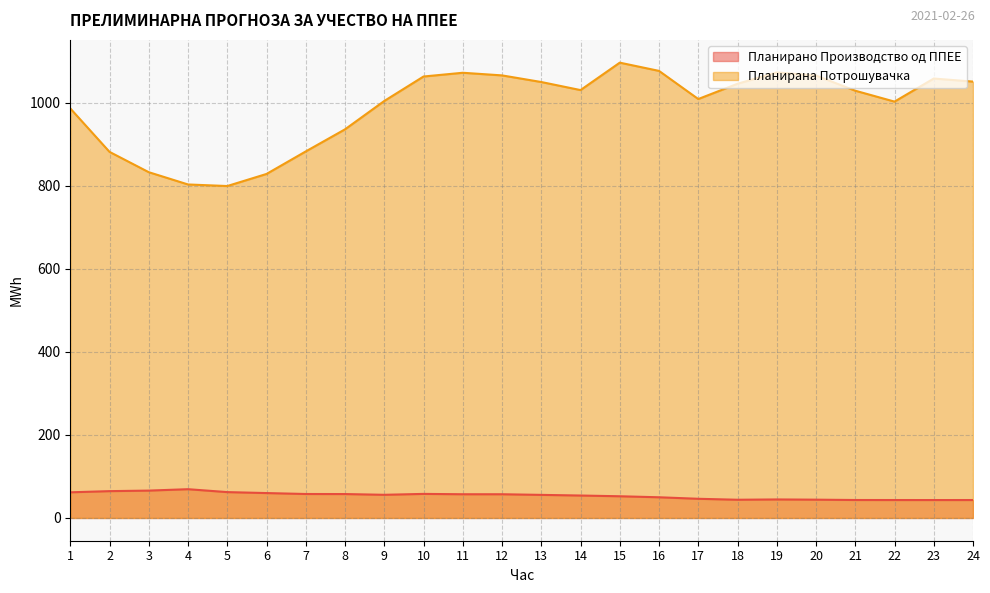

True or false: Планирана Потрошувачка and Планирано Производство од ППЕЕ intersect in this chart.

False